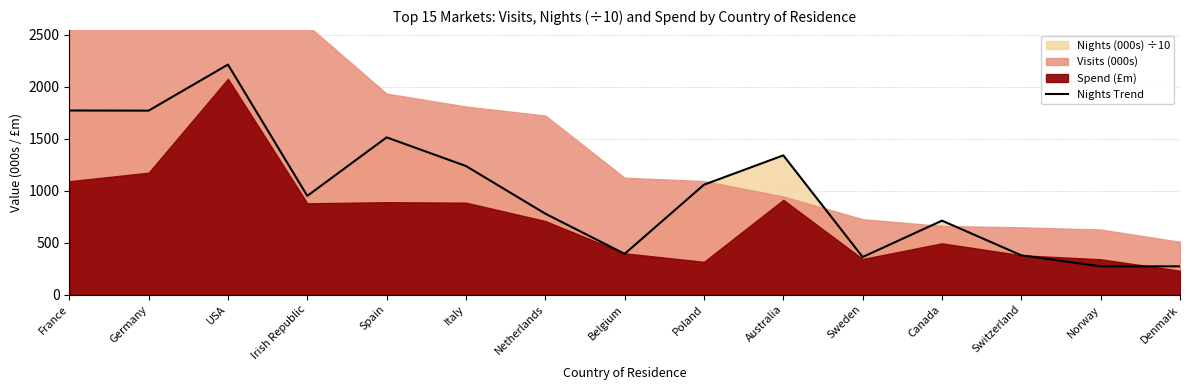

At which category does the data reach its first local peak?

USA